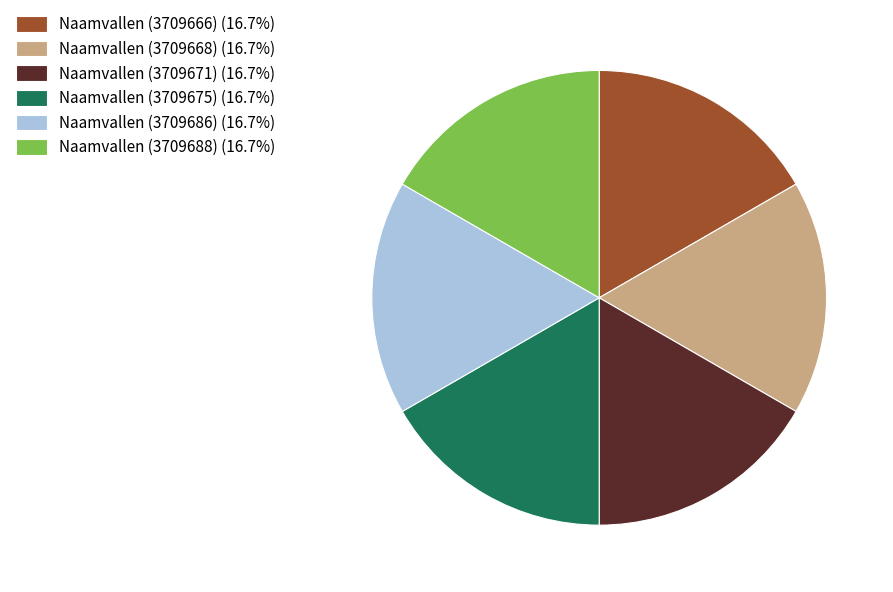

Does any single category account for the majority?

No